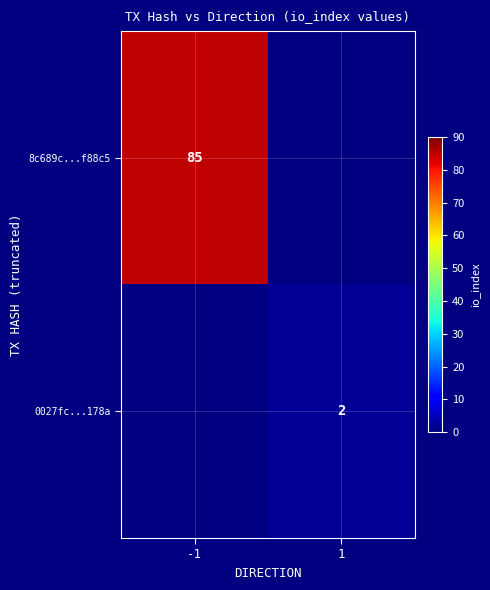

Is the value of 0027fc...178a at 1 greater than the value of 8c689c...f88c5 at -1?

No